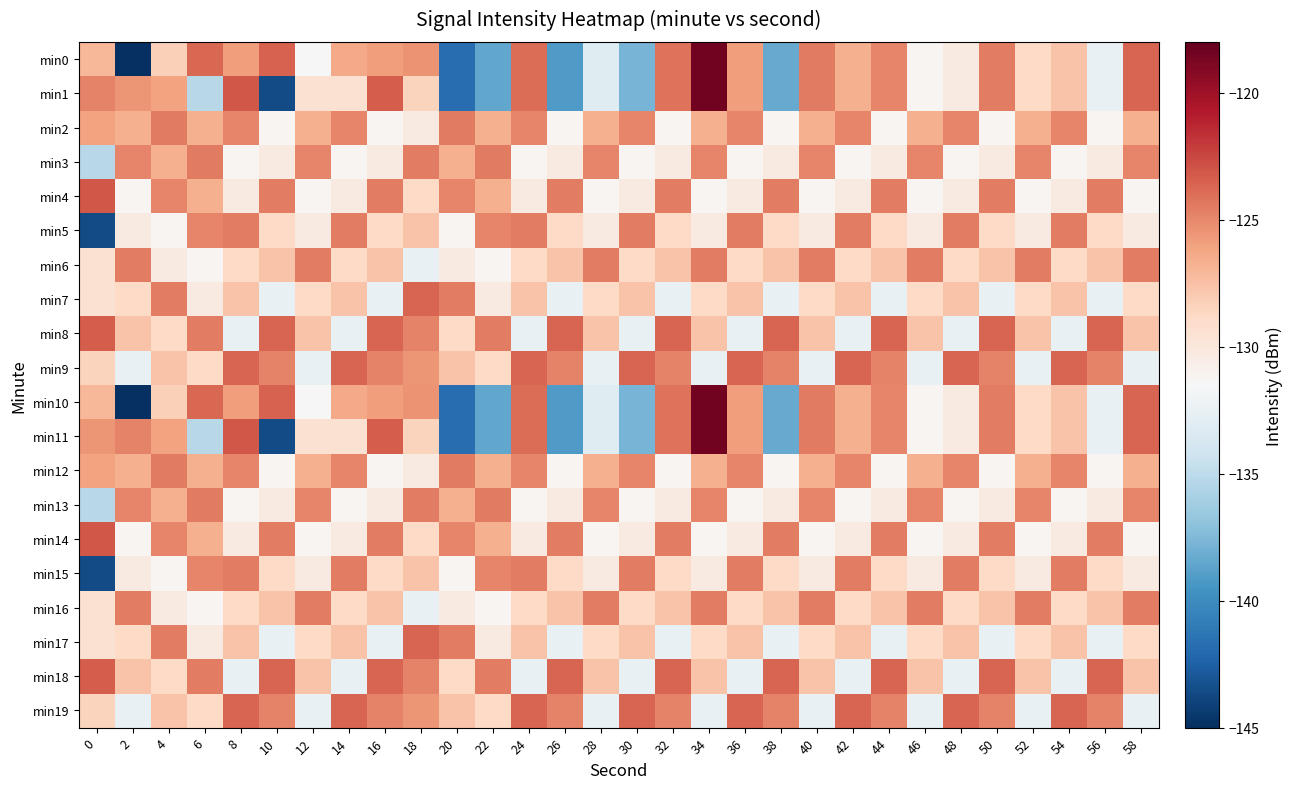

Which series has the largest total across all categories?

min9